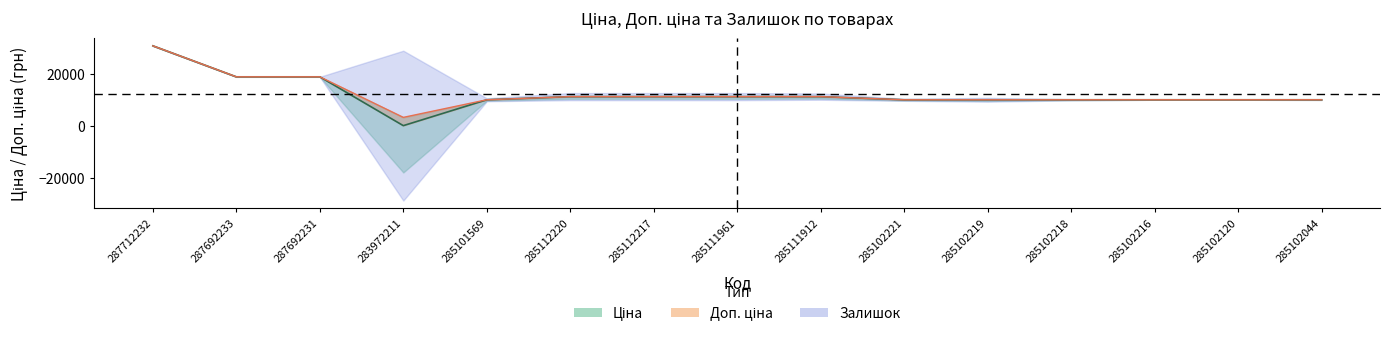

True or false: Ціна has a value of 10178.1 at 287692231.

False